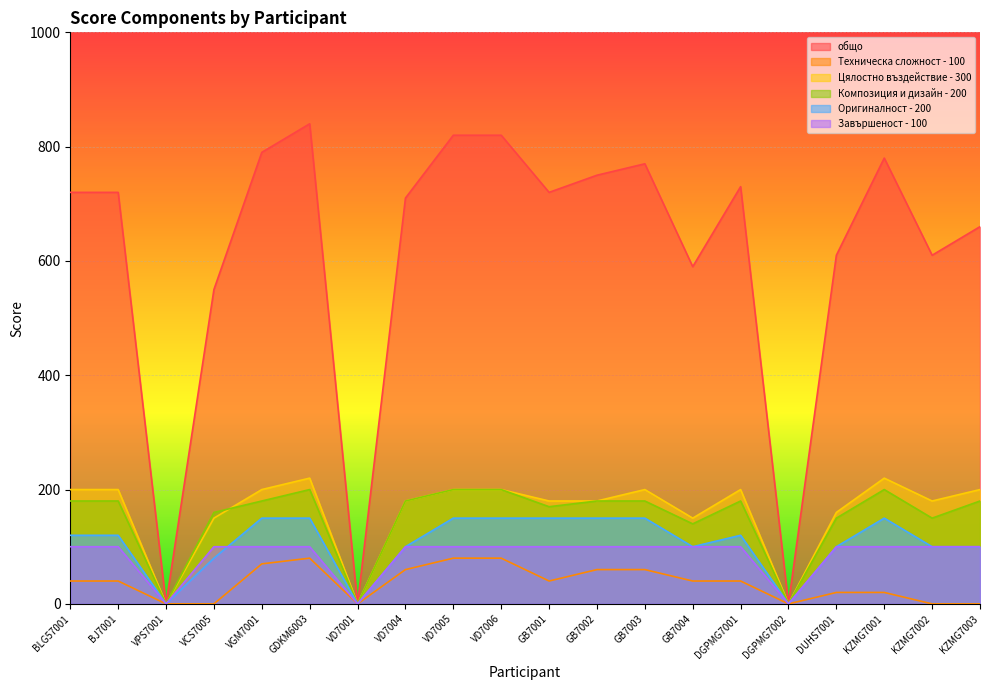

Is it true that Оригиналност - 200 equals 44 at DGPMG7001?

False